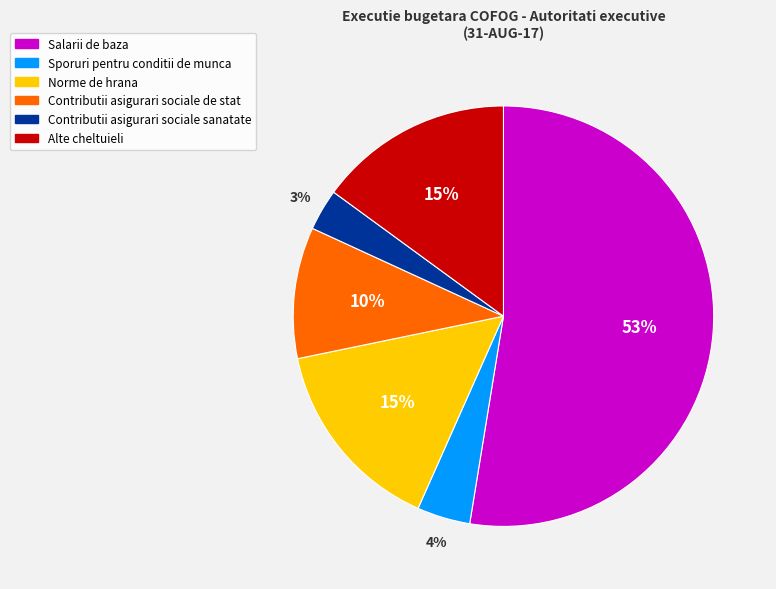

How many slices are in this pie chart?

6